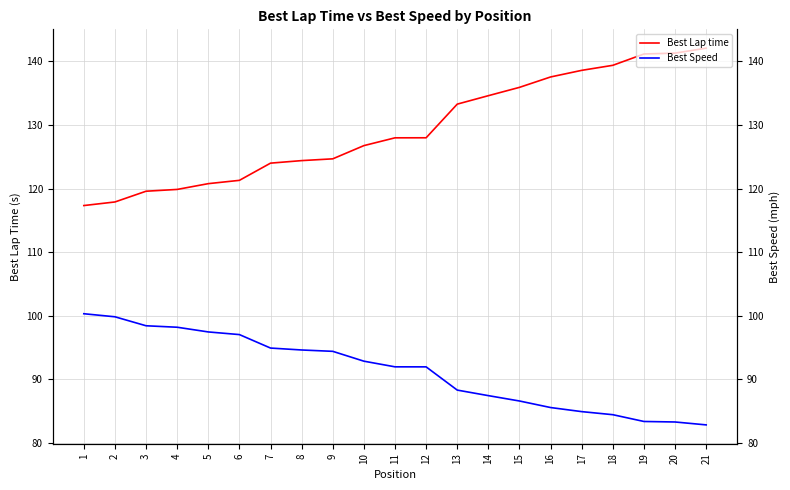

How many distinct data groups are displayed?

2